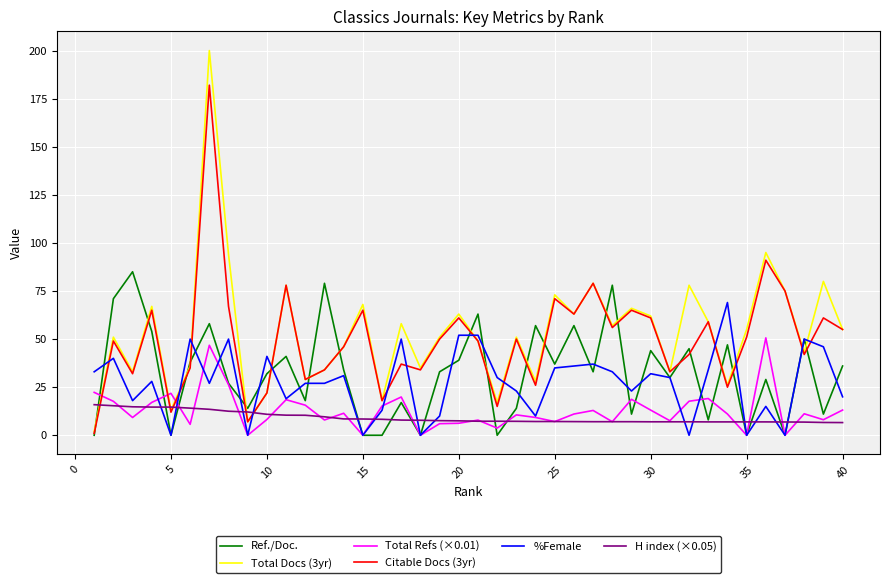

Rank the series by their maximum value, from highest to lowest.

Total Docs (3yr), Citable Docs (3yr), Ref./Doc., %Female, Total Refs (×0.01), H index (×0.05)